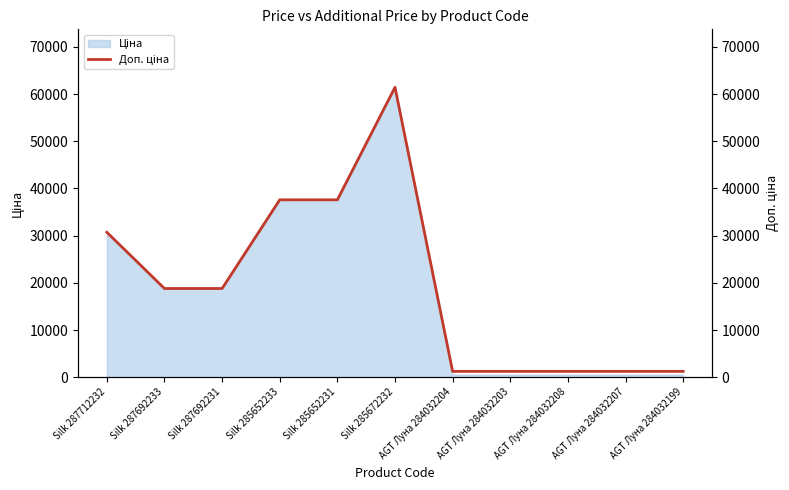

The value at AGT Луна 284032203 is 1235.4. True or false?

True